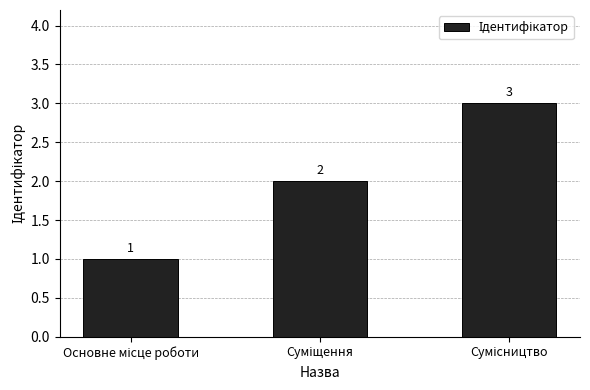

What is the maximum value shown in the chart?

3